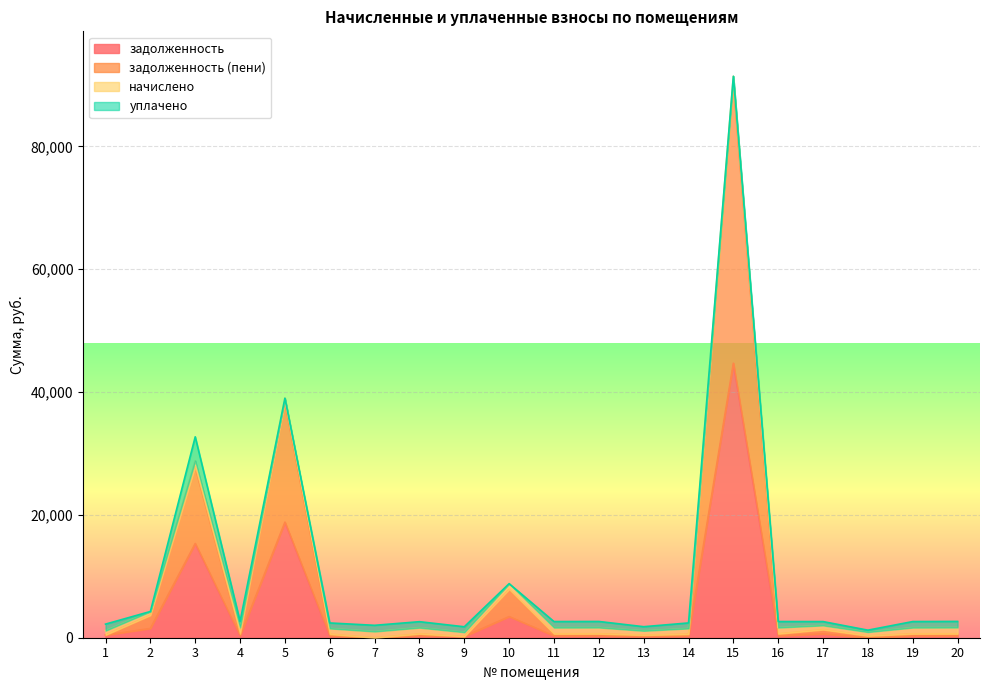

What is the sum of the задолженность (пени) values at 15 and 9?

90605.4